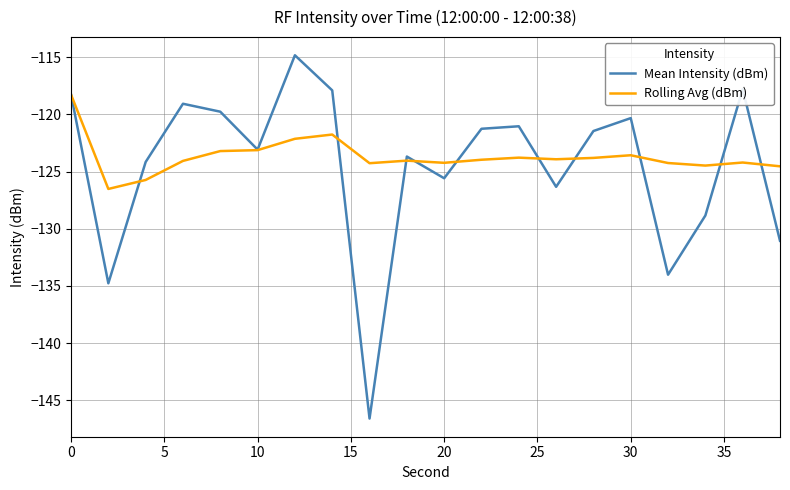

Which series has the largest total across all categories?

Rolling Avg (dBm)